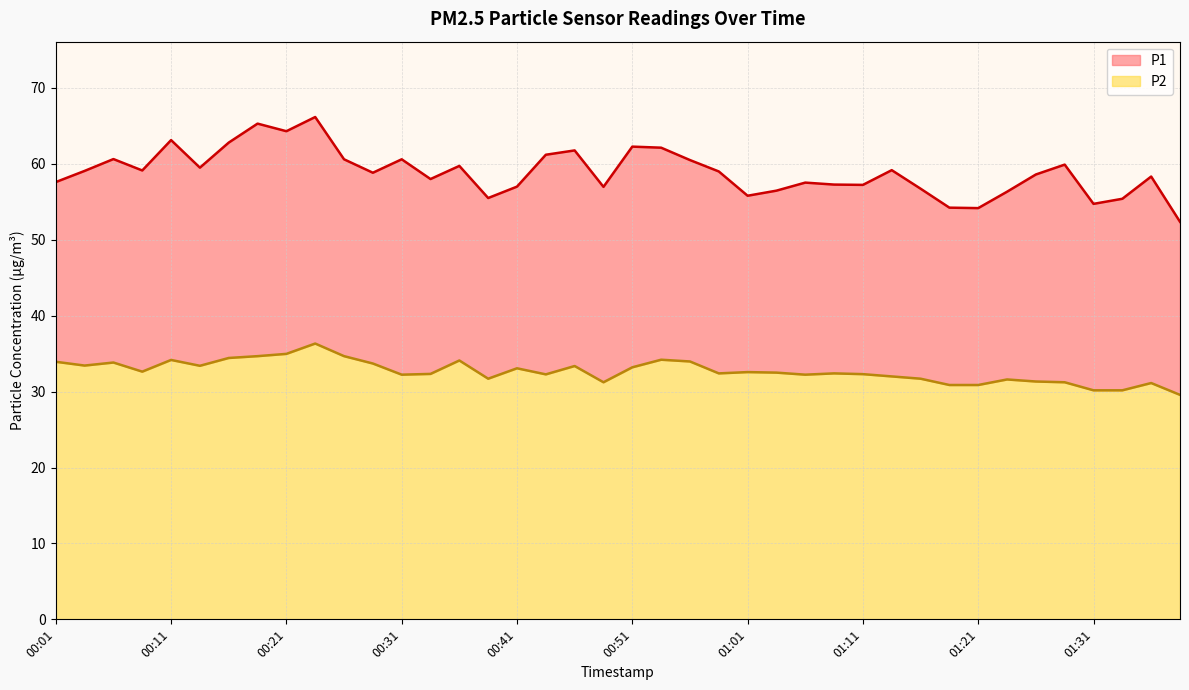

Where does the P1 series first go above 59?

00:04